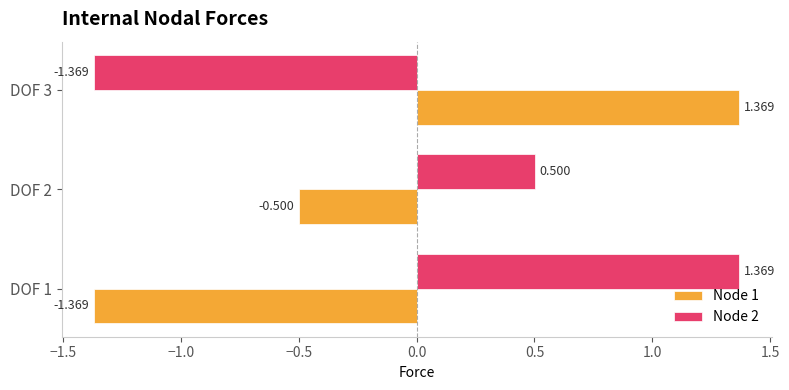

Is the value of Node 1 at DOF 1 greater than the value of Node 2 at DOF 2?

No